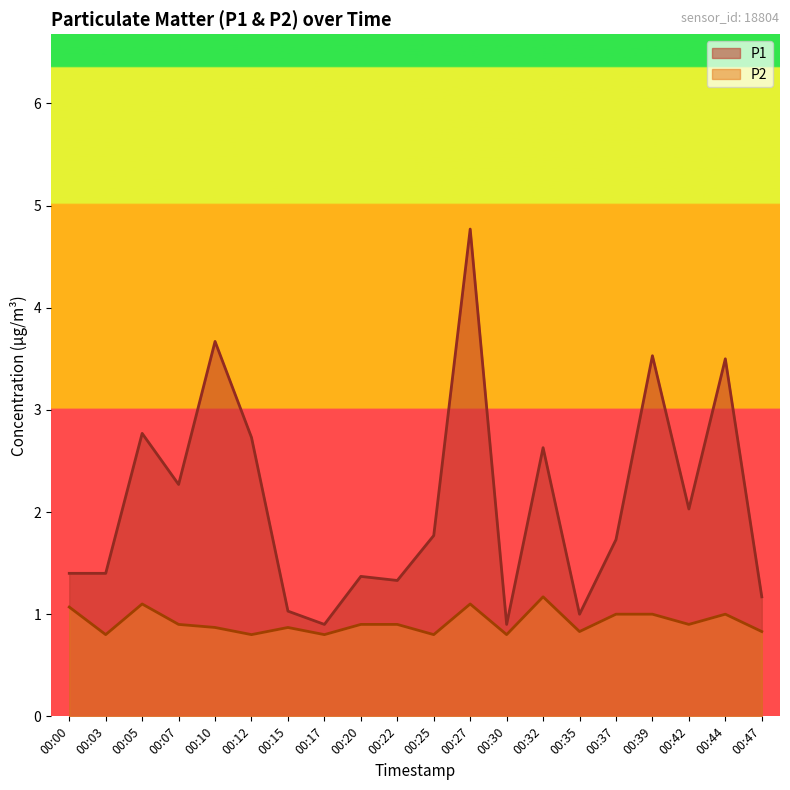

Which series has the widest spread of values?

P1